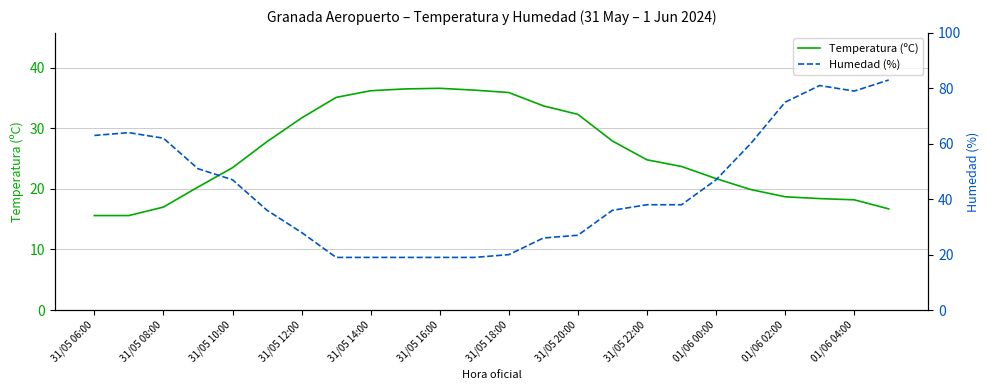

True or false: Temperatura (ºC) and Humedad (%) intersect in this chart.

True